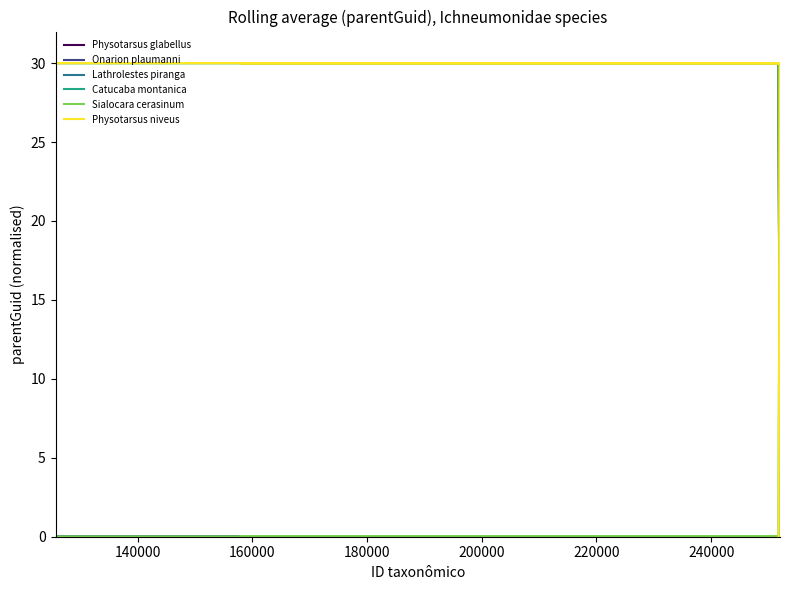

Rank the series by their maximum value, from highest to lowest.

Sialocara cerasinum, Physotarsus niveus, Physotarsus glabellus, Lathrolestes piranga, Onarion plaumanni, Catucaba montanica